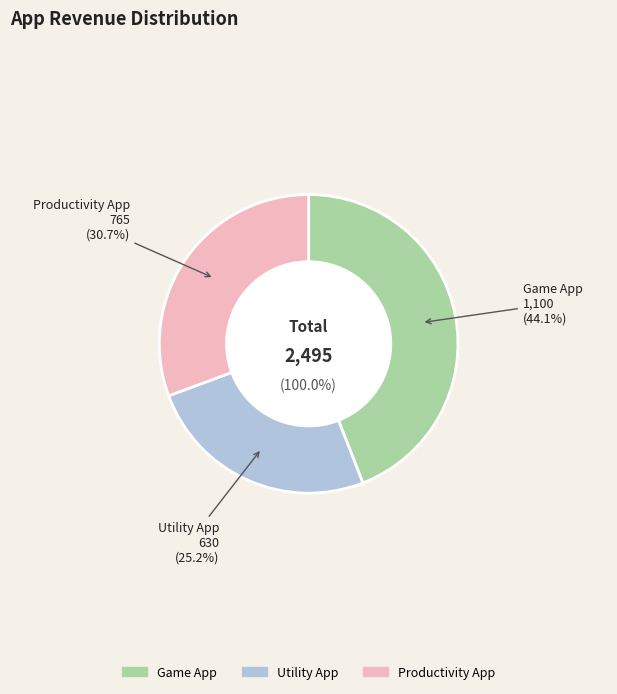

Which slice is the smallest?

Utility App